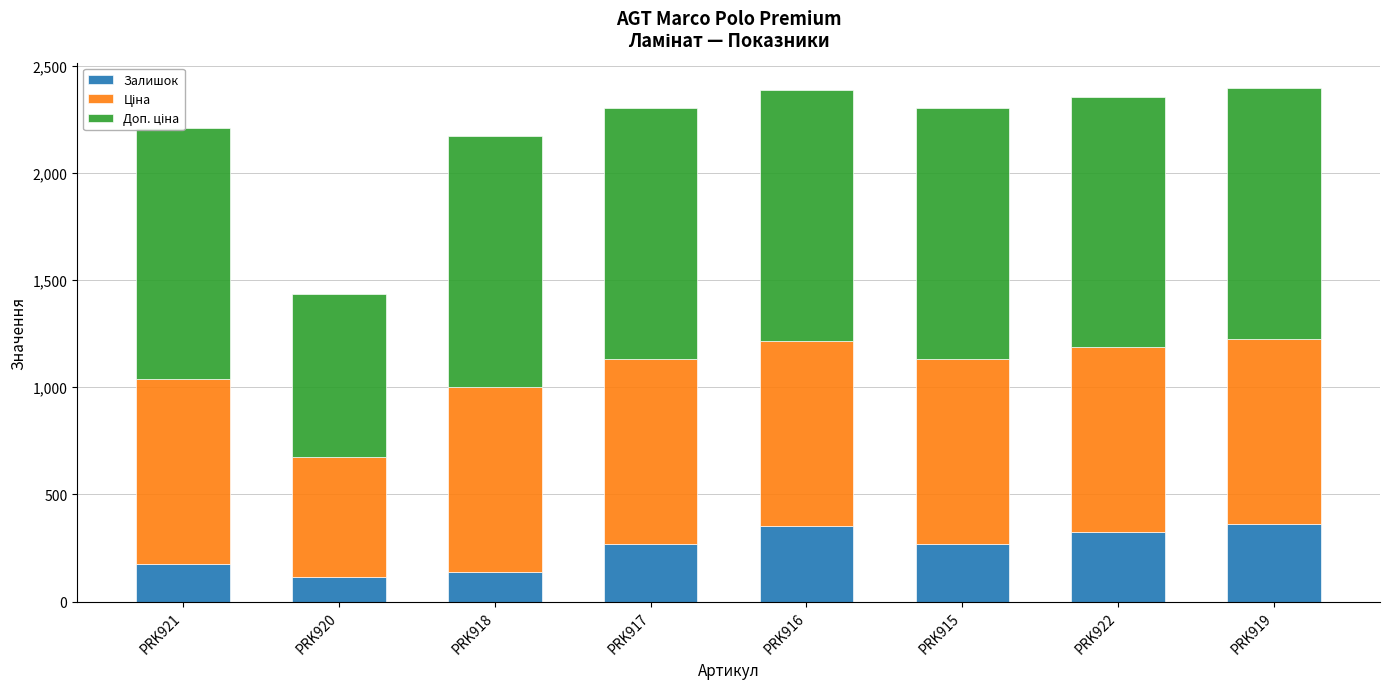

What is the difference between the Залишок values at PRK917 and PRK922?

54.0